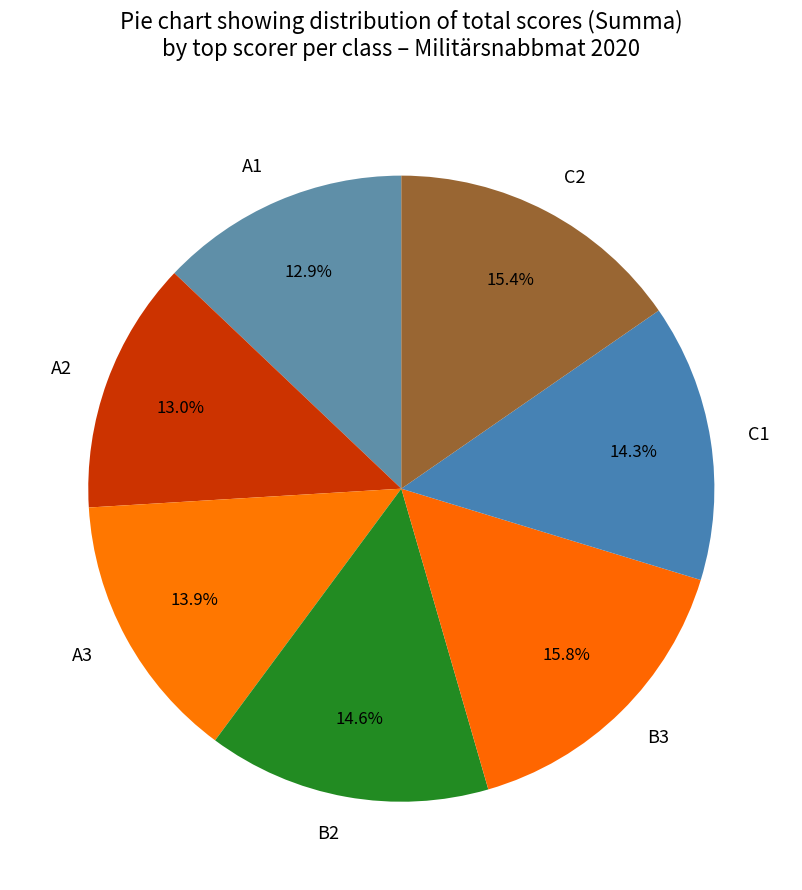

Count the number of slices in the pie.

7